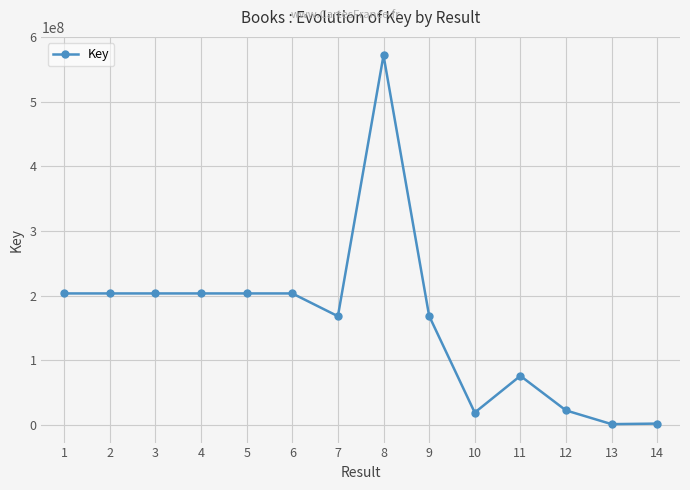

The value at 1 is 286590476. True or false?

False